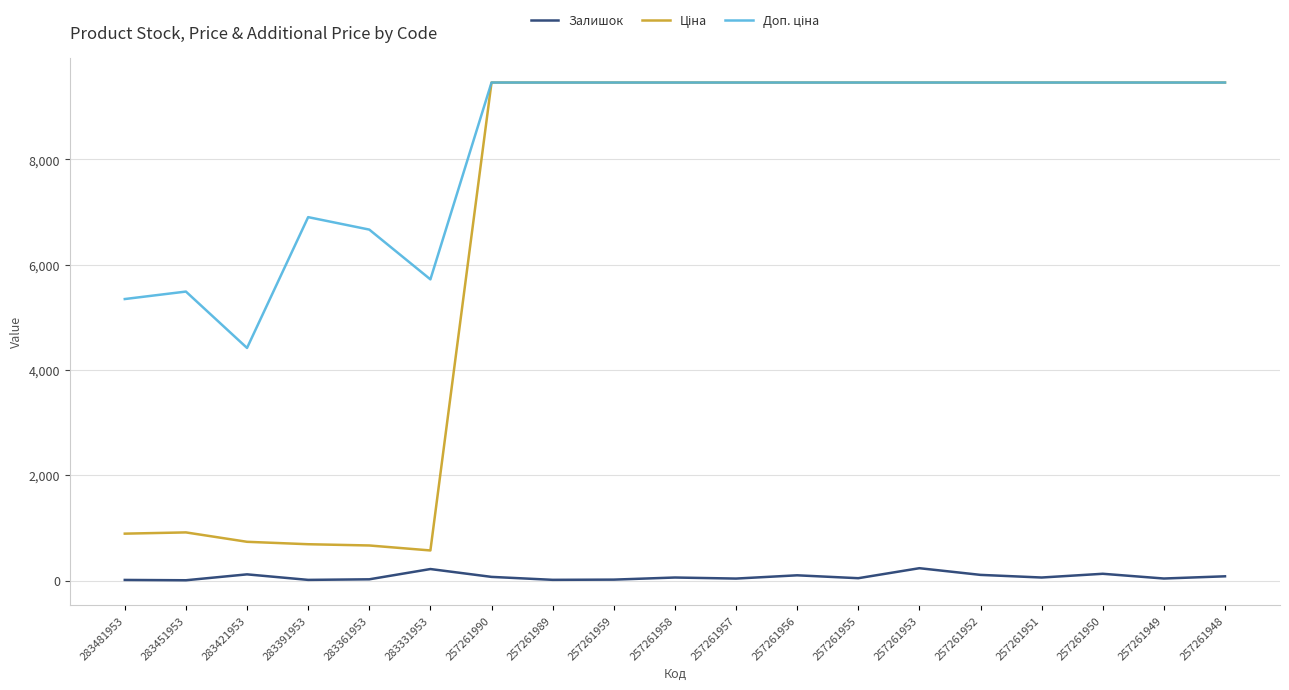

True or false: Залишок has a value of 14.0 at 257261989.

True